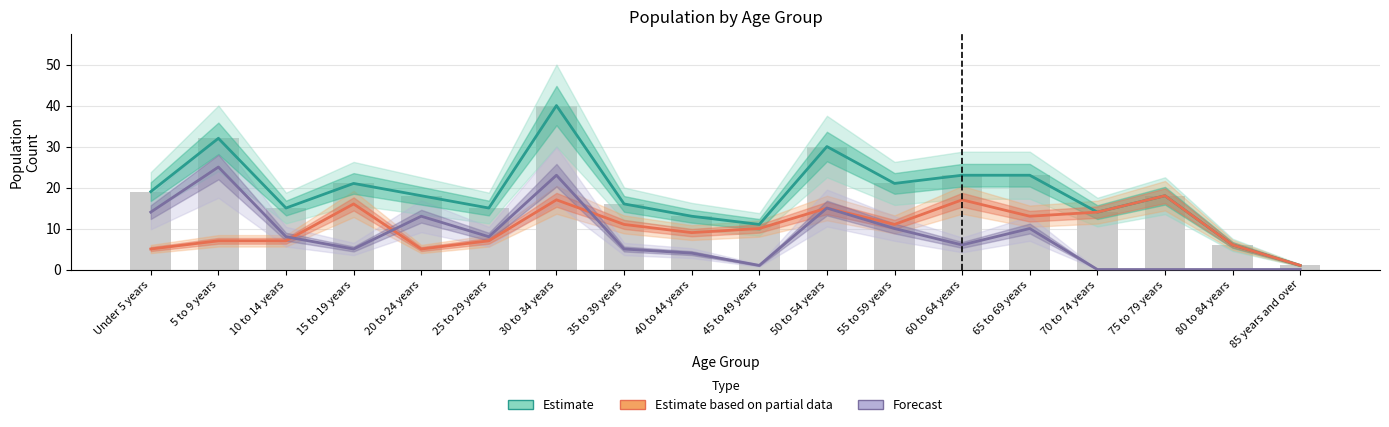

Are the bars horizontal?

No